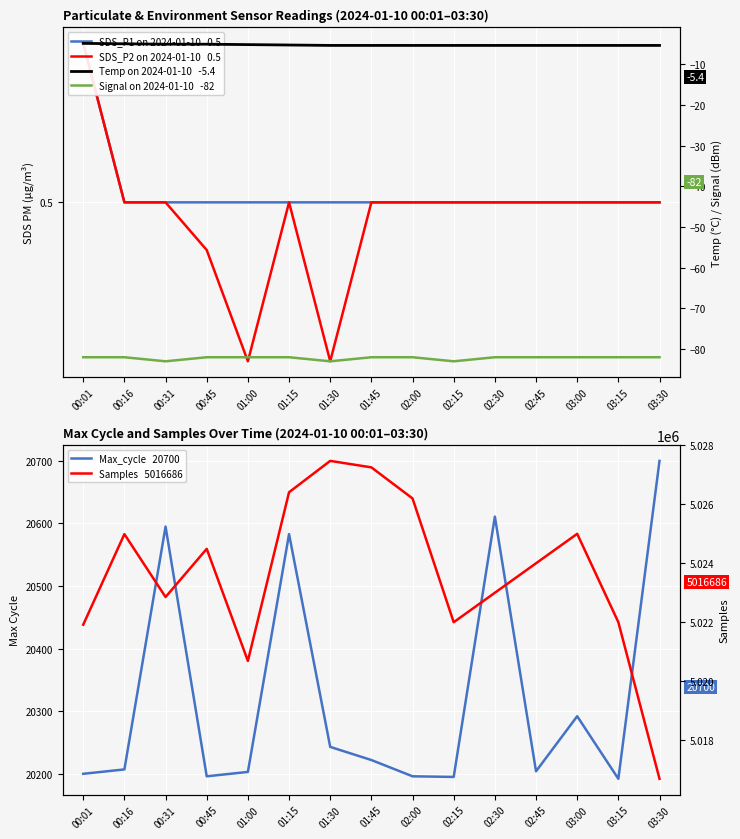

At which label does Max_cycle   20700 reach its peak?

03:30